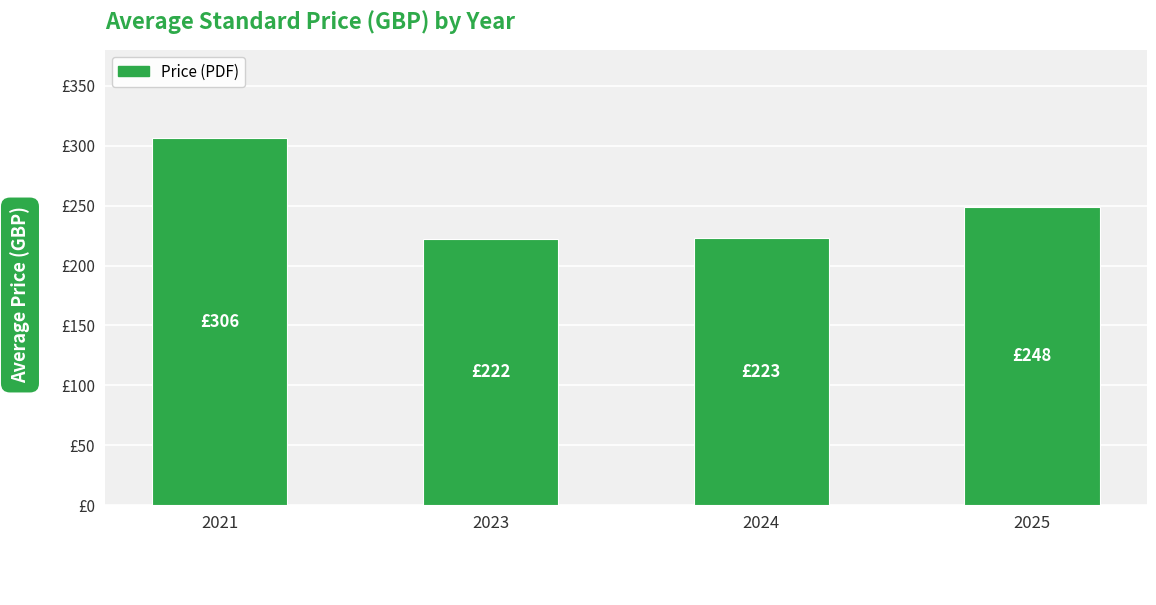

What is the change in value from 2021 to 2023?

-84.0